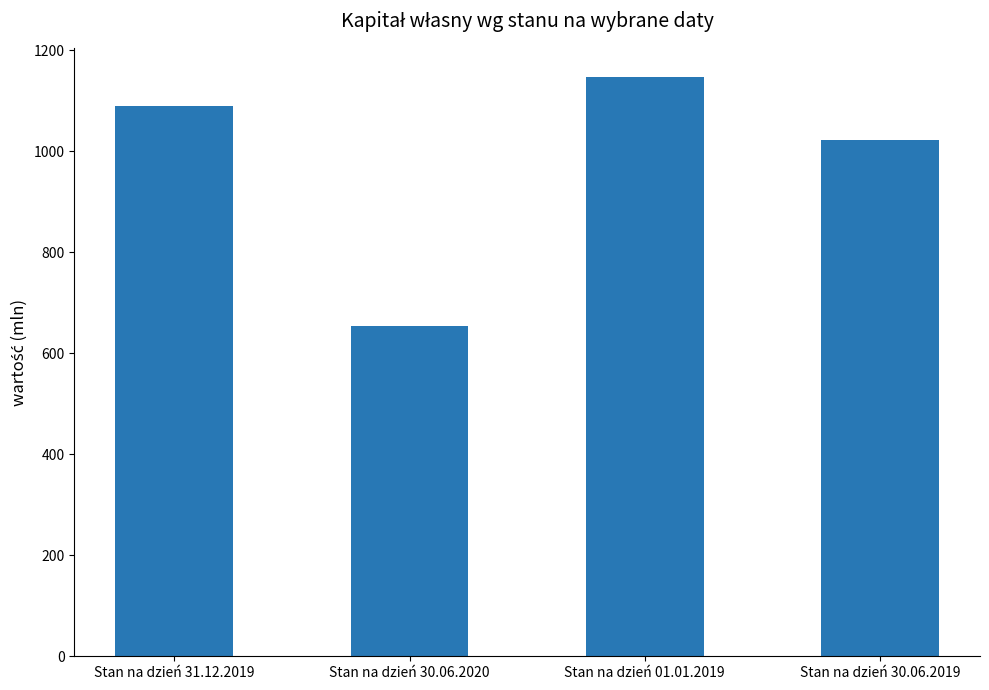

What is the smallest value displayed?

654.6